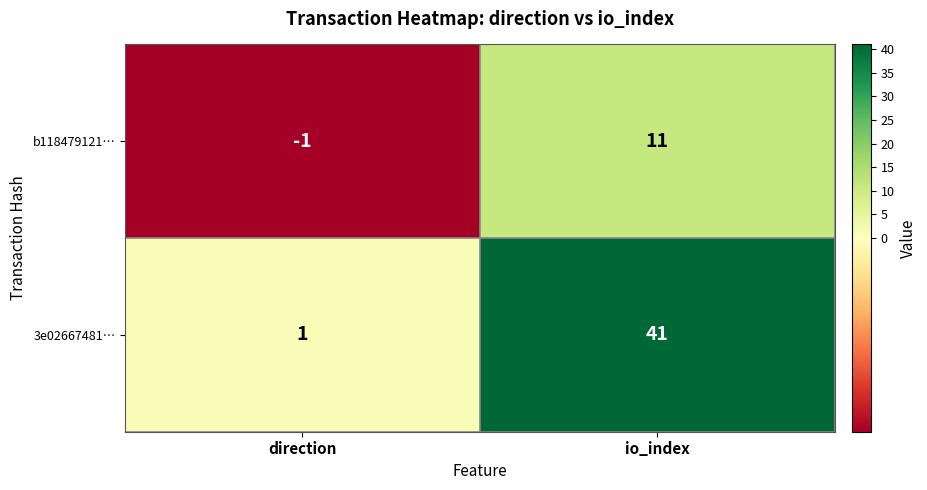

List the series in order of their peak value, highest first.

3e02667481…, b118479121…